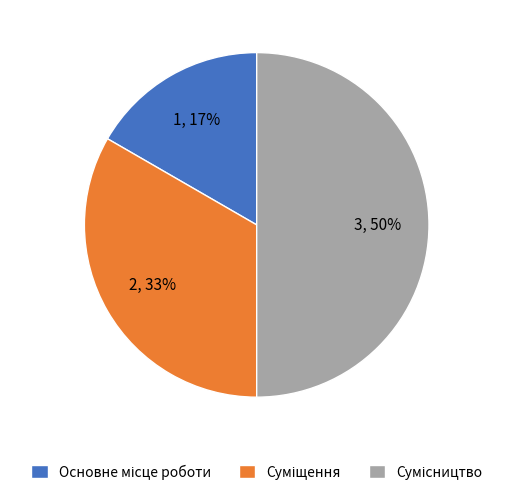

To the nearest percent, what is the difference between the largest and smallest slice percentages?

33%